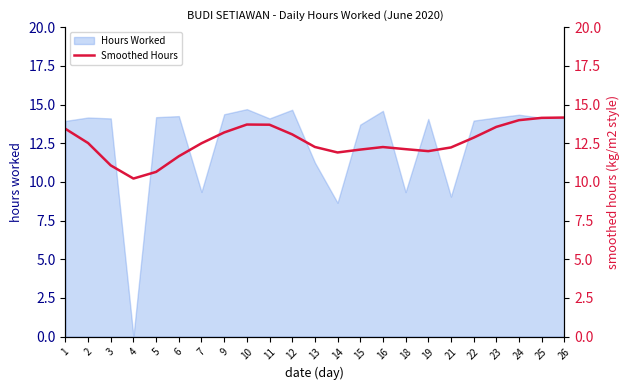

True or false: Hours Worked has a value of 14.1 at 11.

True